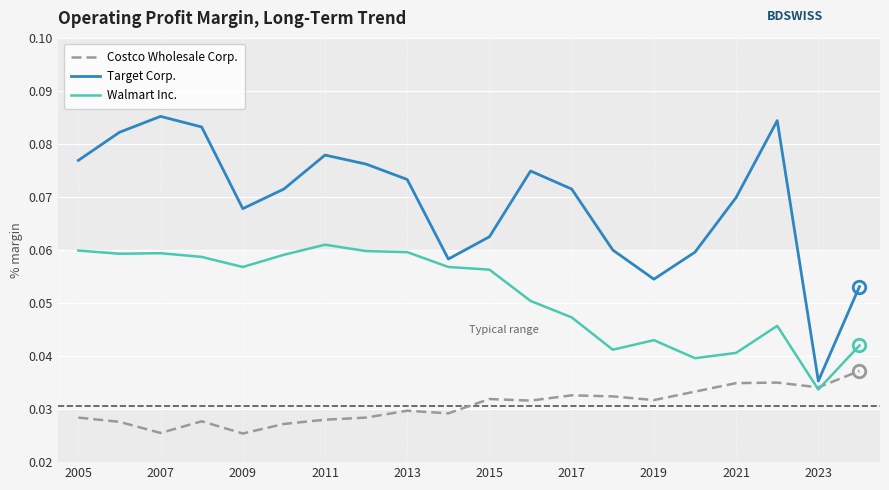

List the series in order of their overall mean, lowest first.

Costco Wholesale Corp., Walmart Inc., Target Corp.